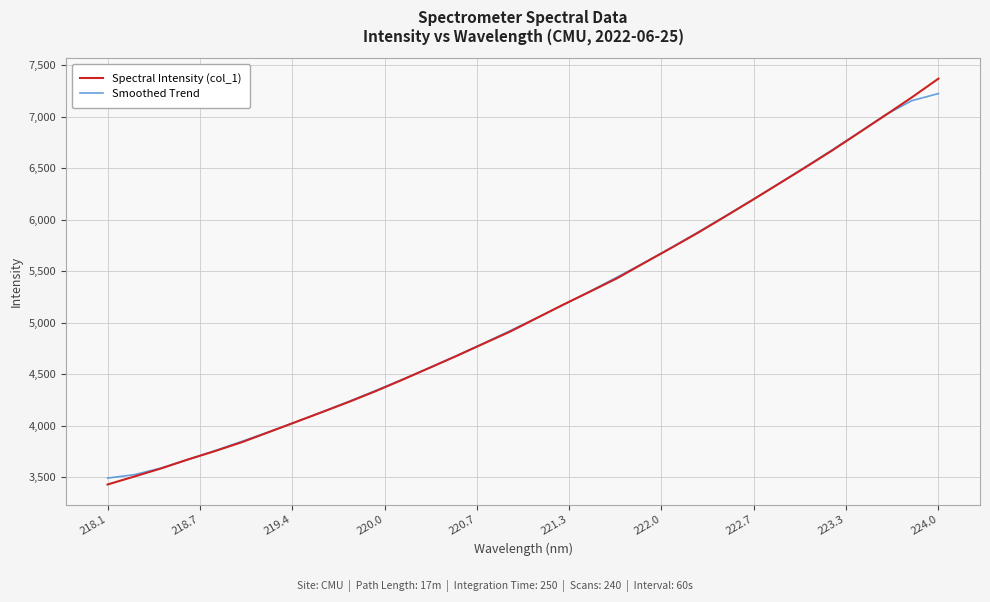

Which series has the widest spread of values?

Spectral Intensity (col_1)